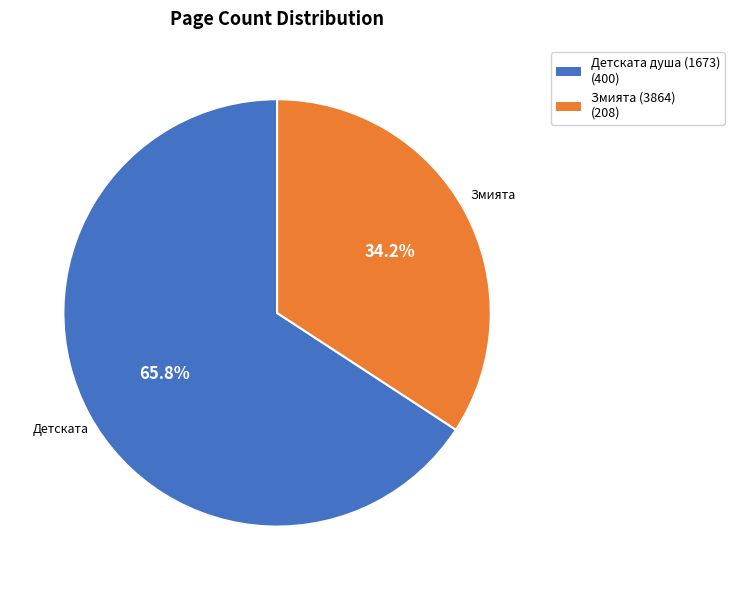

Is there a majority slice in this chart?

Yes